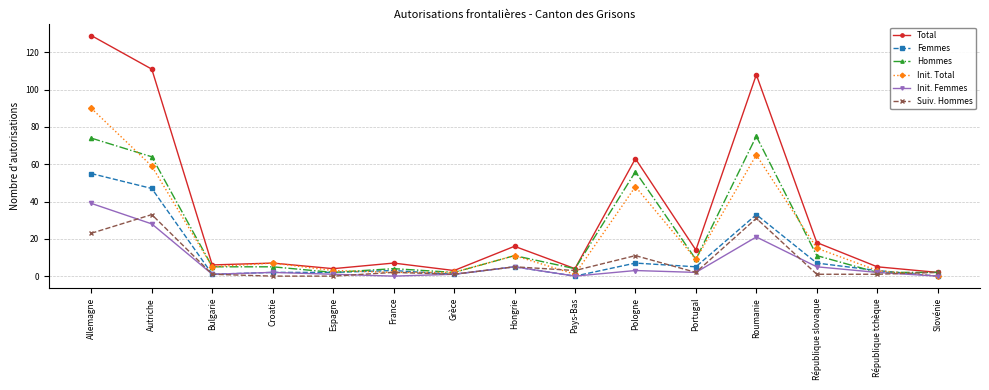

The value of Femmes at Autriche is 47. True or false?

True